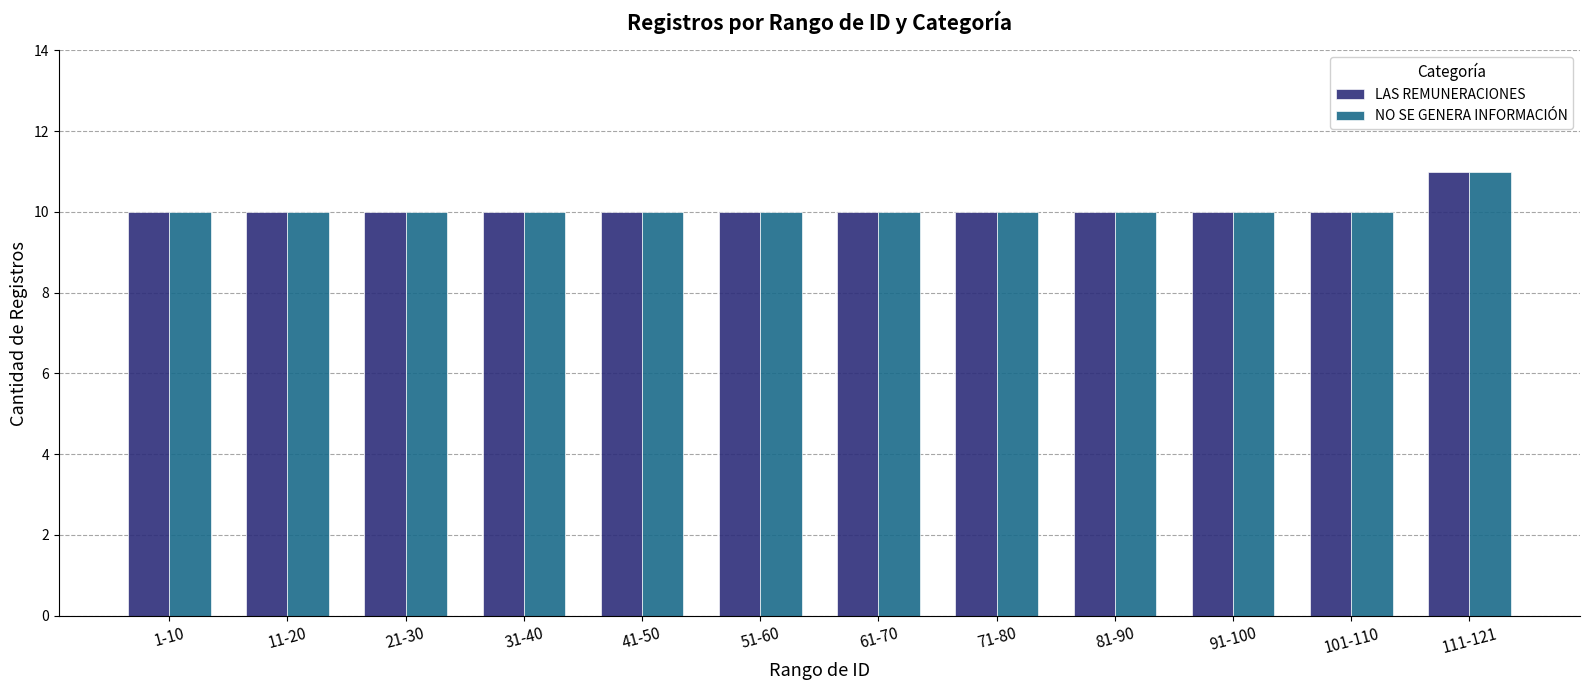

Is it true that NO SE GENERA INFORMACIÓN equals 15 at 21-30?

False